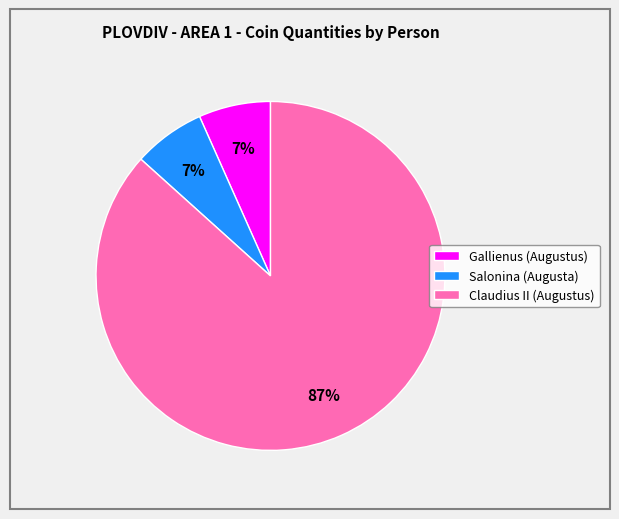

How many slices are in this pie chart?

3